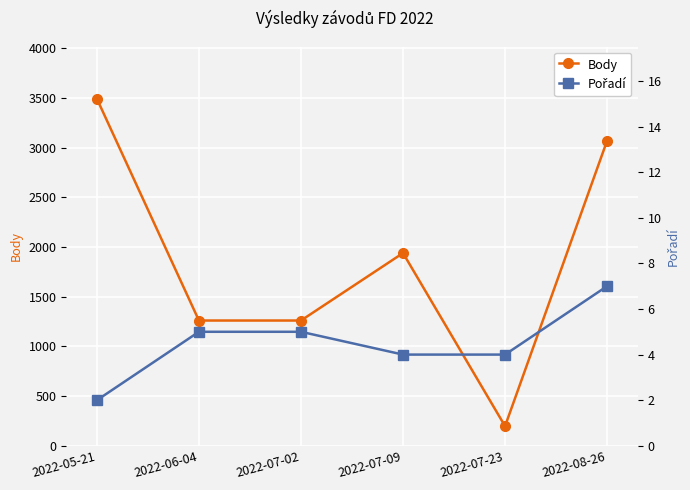

What is the greatest value displayed?

3493